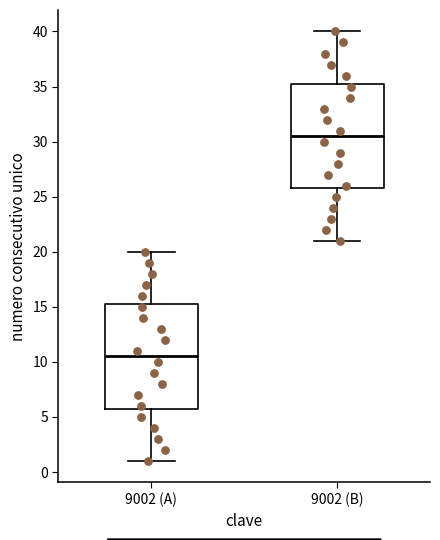

Which box has the highest median line?

9002 (B)